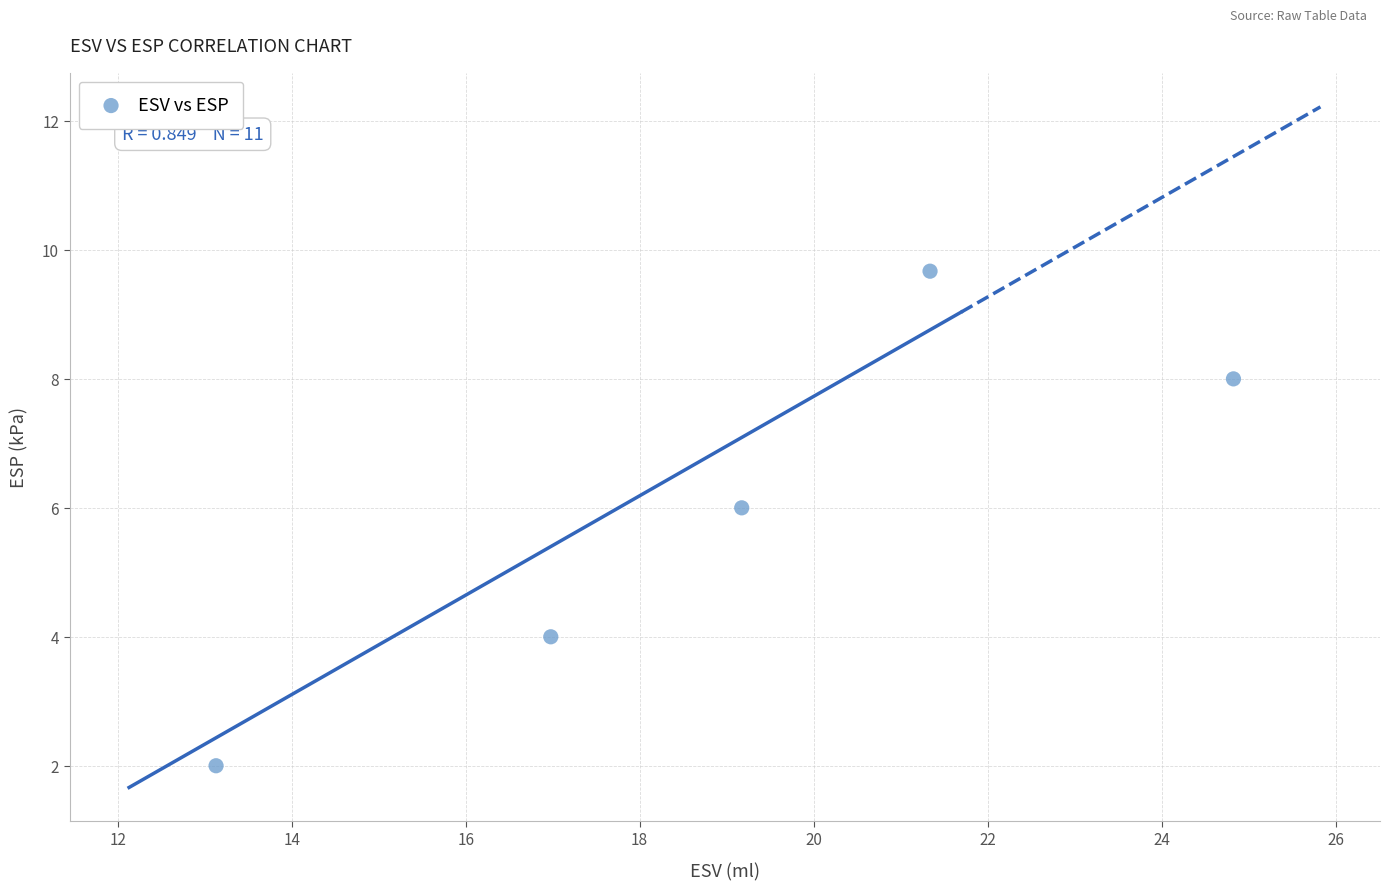

What is the range of Y values (max minus min)?

7.7